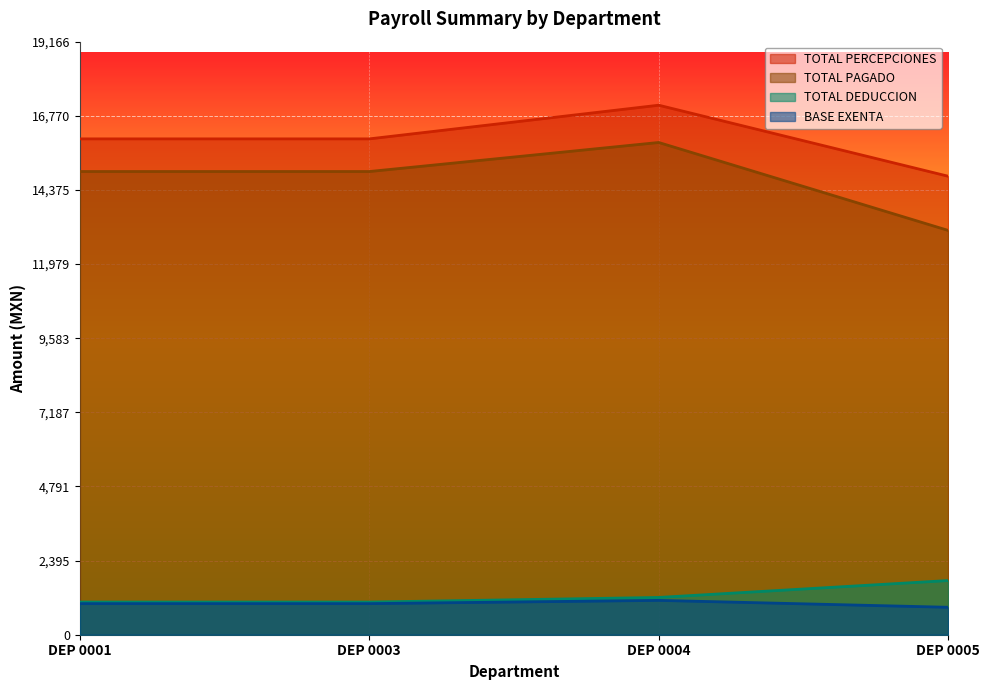

What is the lowest value of the BASE EXENTA series?

887.2